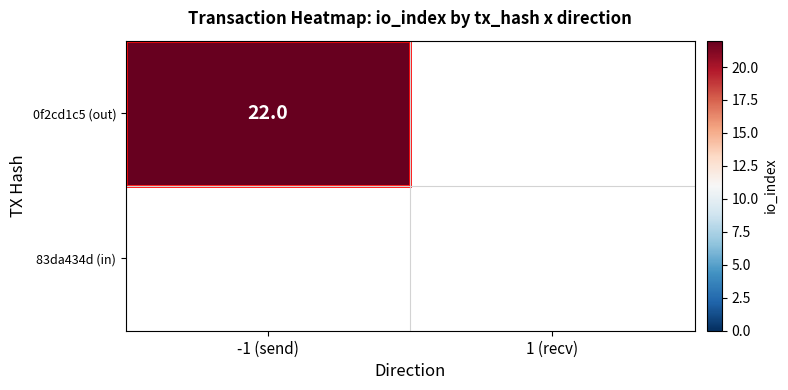

How many 0f2cd1c5327024cfc606ae4e4ae4d7601ea0c3d values are between 0 and 22?

2